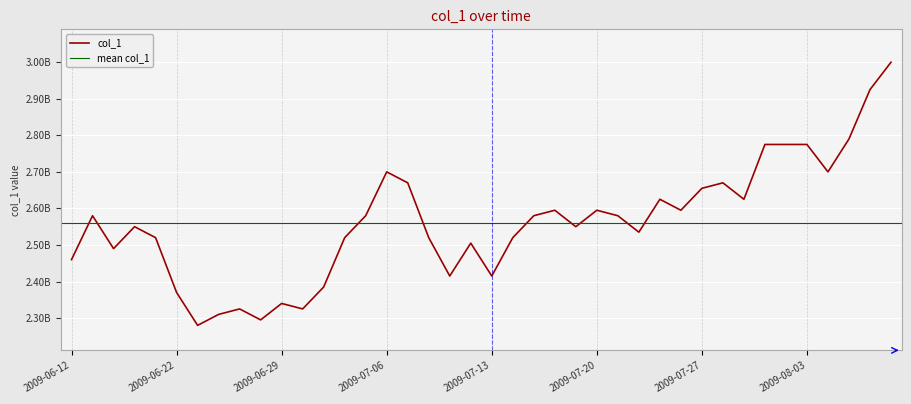

What is the sum of the values at 2009-07-15 and 2009-07-06?

5280071808